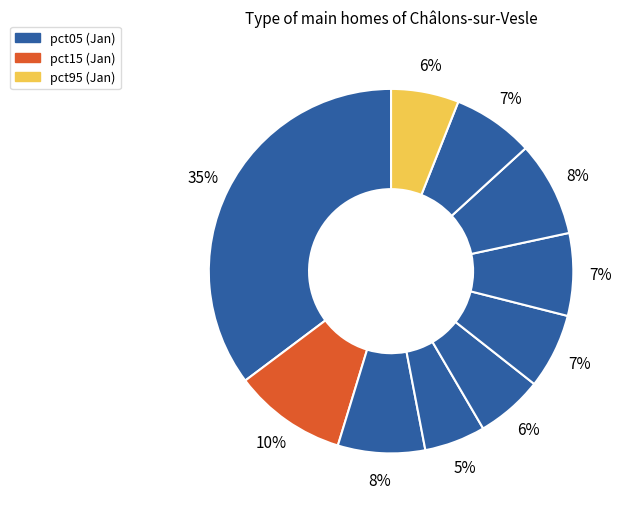

Rank the categories by value from highest to lowest.

pct05, pct15, pct75, pct25, pct65, pct85, pct55, pct95, pct45, pct35